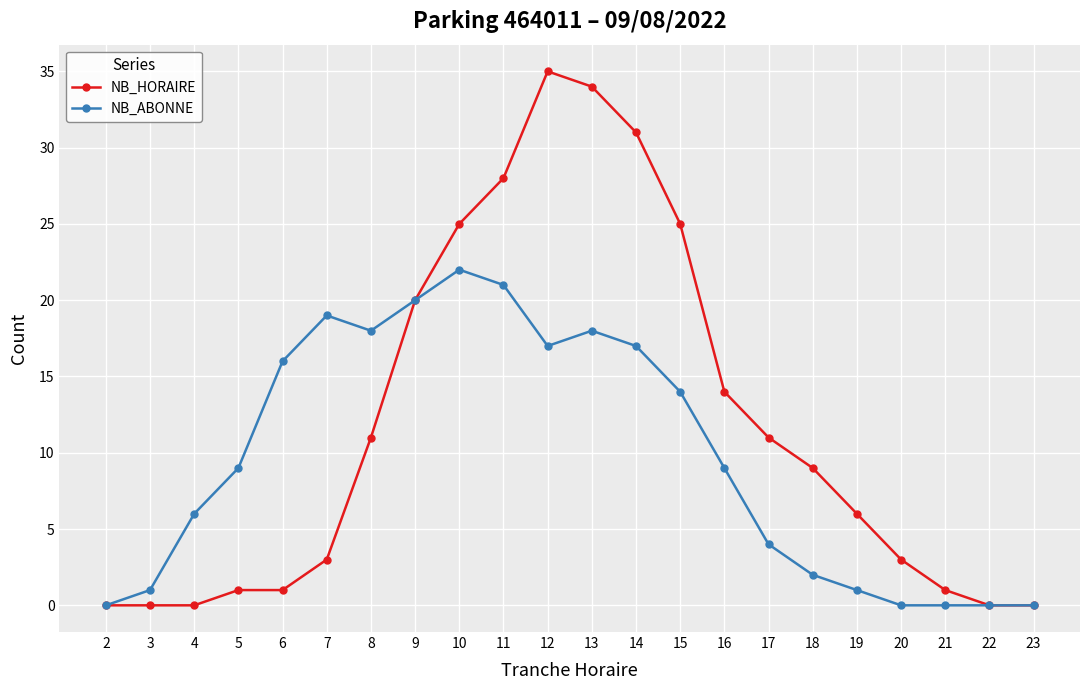

What is the total value across all series at 13?

52